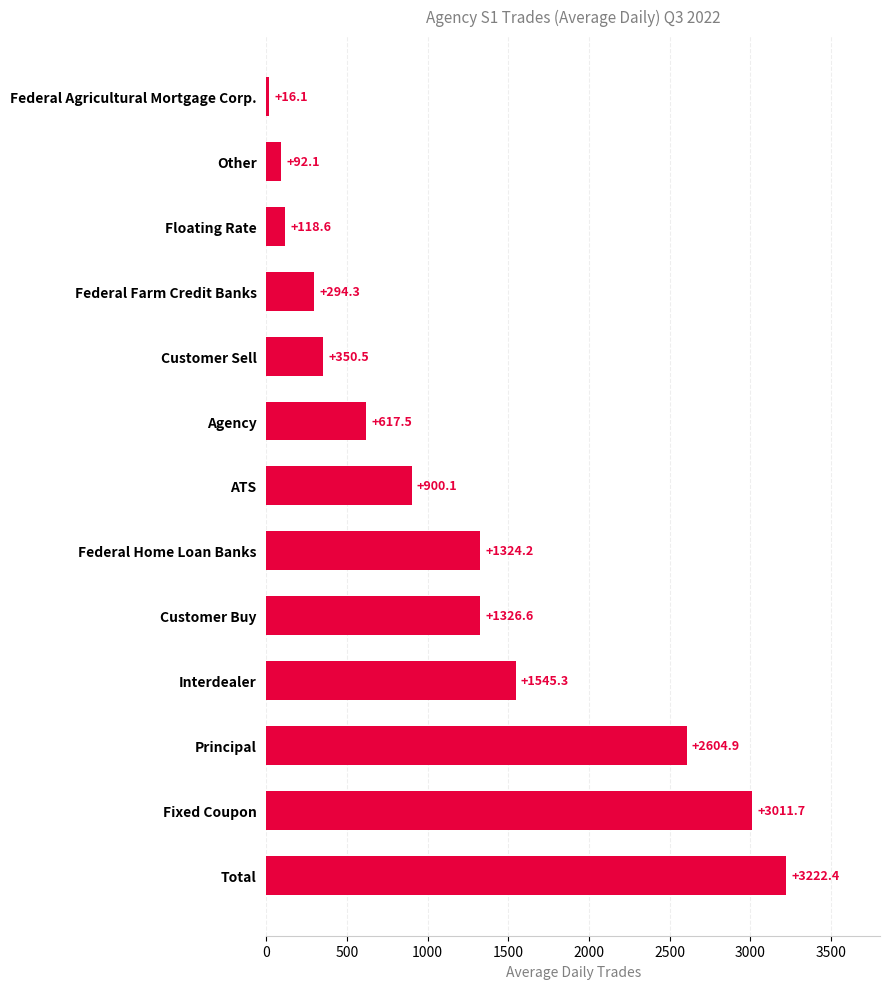

At which label is the value closest to 1619?

Interdealer